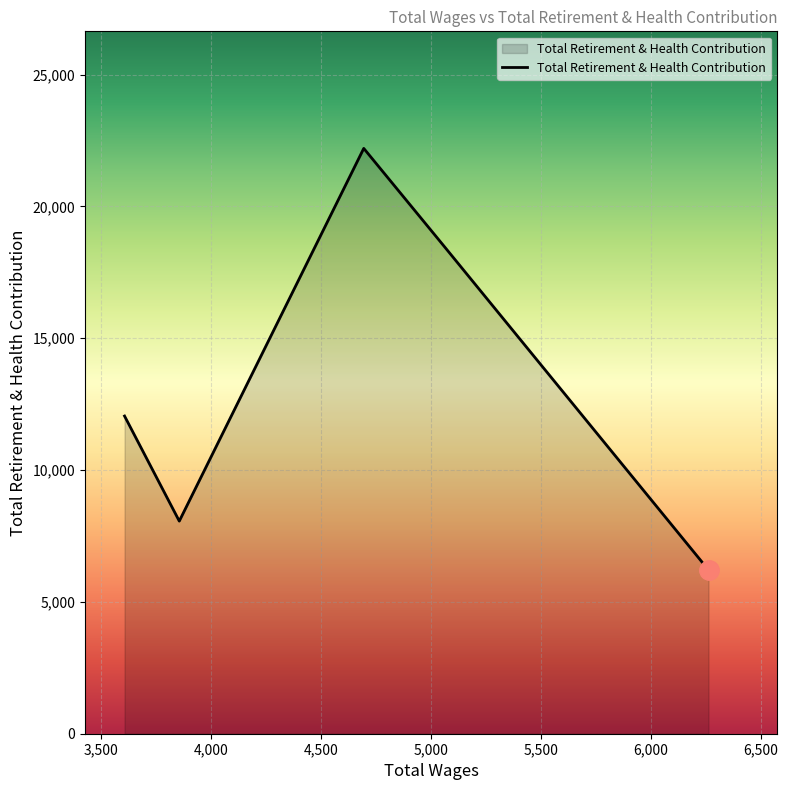

What is the minimum value shown in the chart?

6210